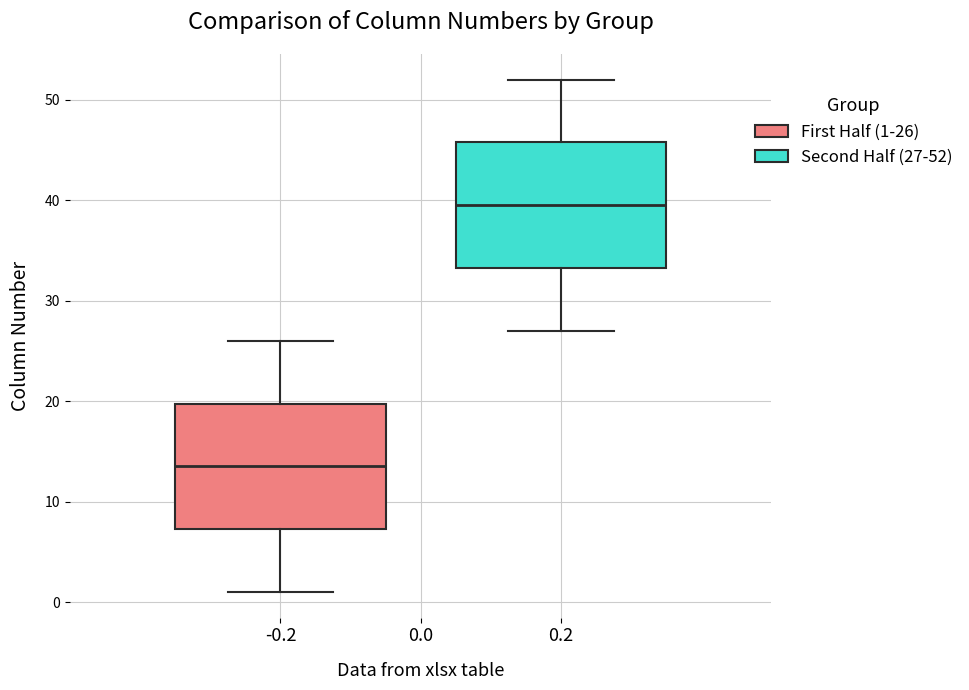

Reading left to right, transcribe this box plot: for each box, give where its median line is, the range the box spans, and where its two whiskers end, as read against the y-axis. The values are not printed on the chart, so give them approximately, as read against the axis.

-0.2: median 14, box 7 to 20, whiskers 1 to 26
0.2: median 40, box 33 to 46, whiskers 27 to 52